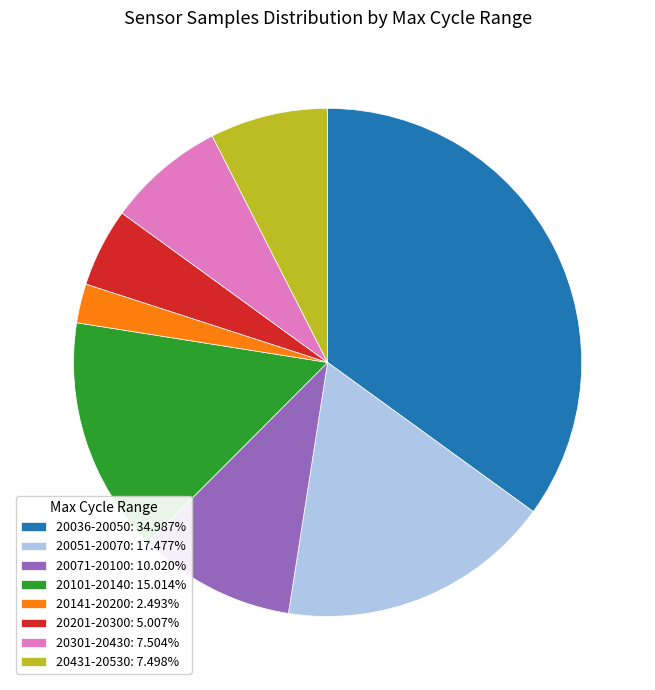

Does 20051-20070: 17.477% account for over 50% of the chart?

No